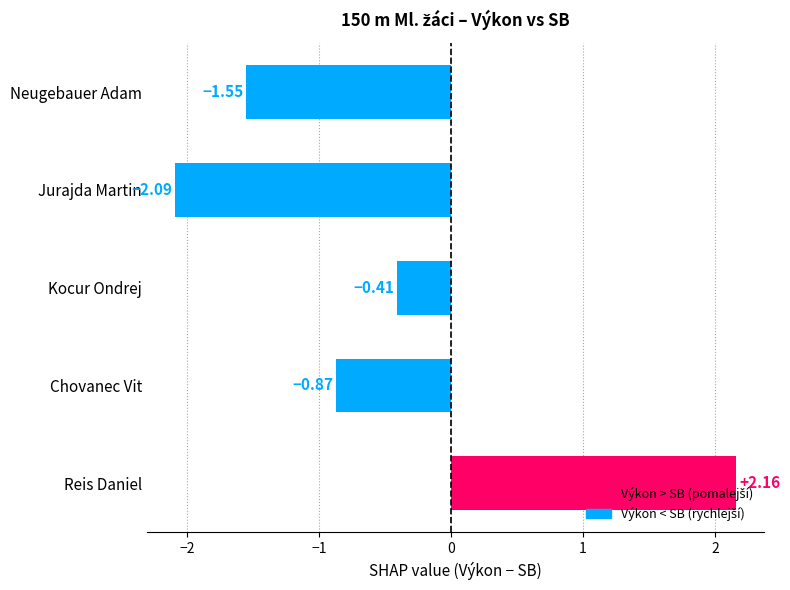

What is the change in value from Neugebauer Adam to Kocur Ondrej?

+1.1